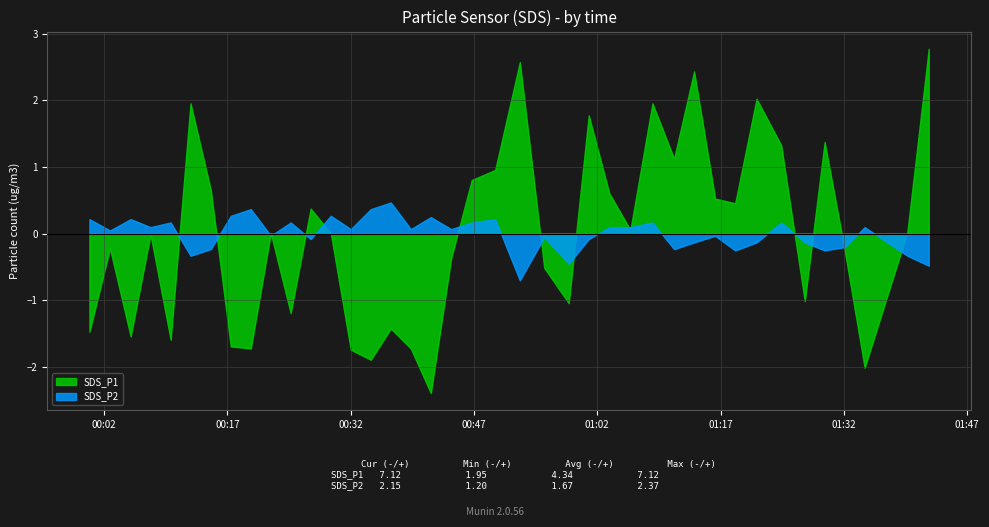

Which series has the largest total across all categories?

SDS_P1